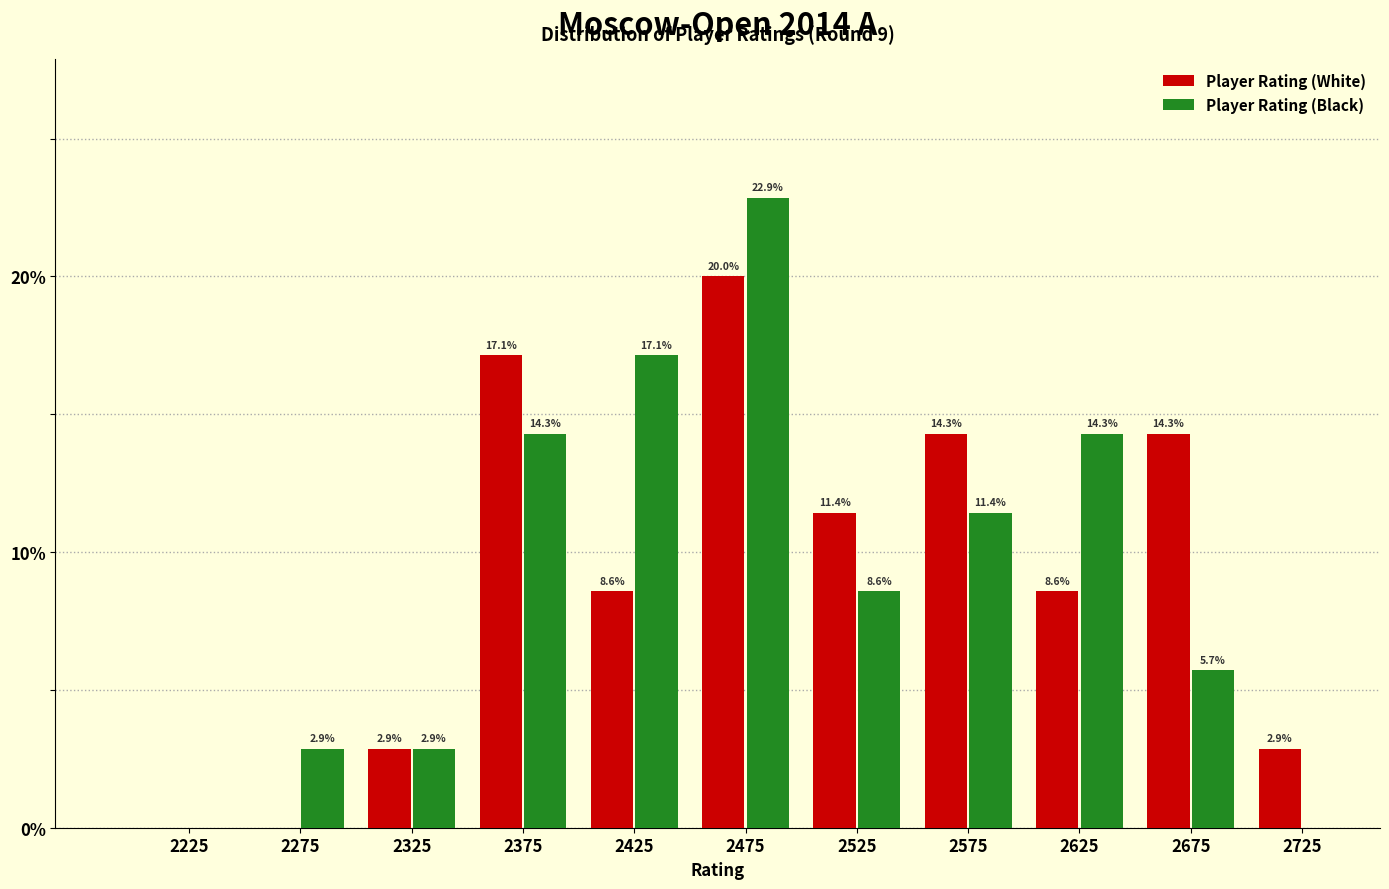

Reading left to right, transcribe all the data shown in this chart.

Player Rating (White): 2225=0.0	2275=0.0	2325=2.9	2375=17.1	2425=8.6	2475=20.0	2525=11.4	2575=14.3	2625=8.6	2675=14.3	2725=2.9
Player Rating (Black): 2225=0.0	2275=2.9	2325=2.9	2375=14.3	2425=17.1	2475=22.9	2525=8.6	2575=11.4	2625=14.3	2675=5.7	2725=0.0